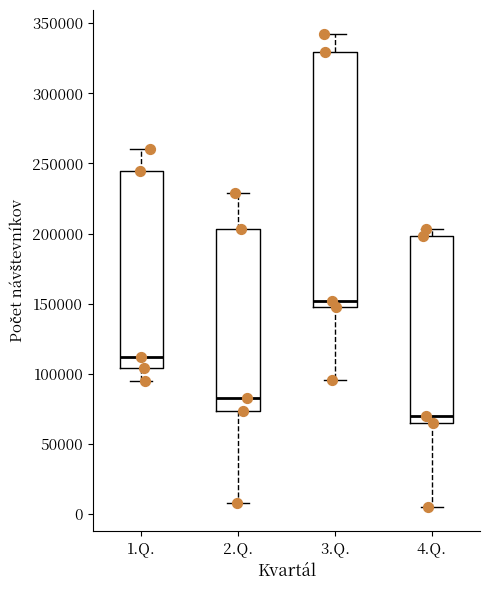

Reading left to right, transcribe this box plot: for each box, give where its median line is, the range the box spans, and where its two whiskers end, as read against the y-axis. The values are not printed on the chart, so give them approximately, as read against the axis.

1.Q.: median 110000, box 105000 to 245000, whiskers 95000 to 260000
2.Q.: median 85000, box 75000 to 205000, whiskers 10000 to 230000
3.Q.: median 150000 (just above the box's lower edge), box 150000 to 330000, whiskers 95000 to 345000
4.Q.: median 70000, box 65000 to 200000, whiskers 5000 to 205000